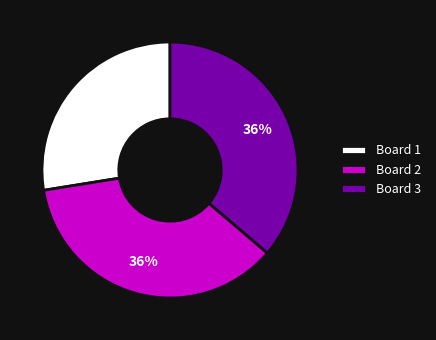

Is there a majority slice in this chart?

No